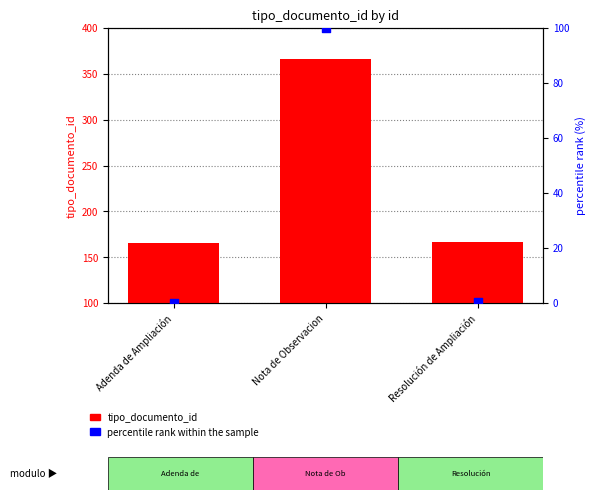

Which series has the largest Y range (max minus min)?

tipo_documento_id